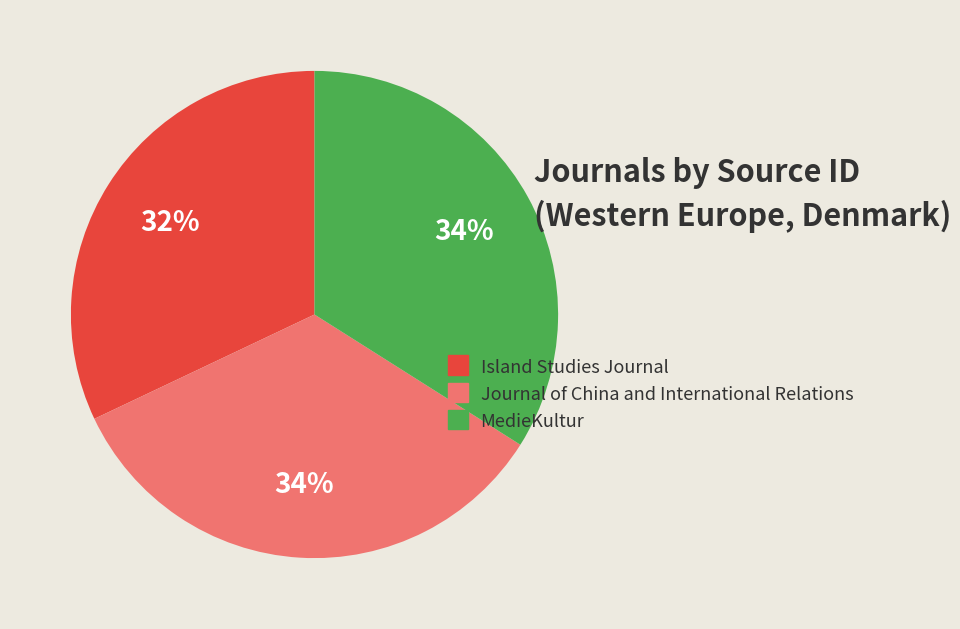

Is the sum of Island Studies Journal and Journal of China and International Relations greater than half?

Yes